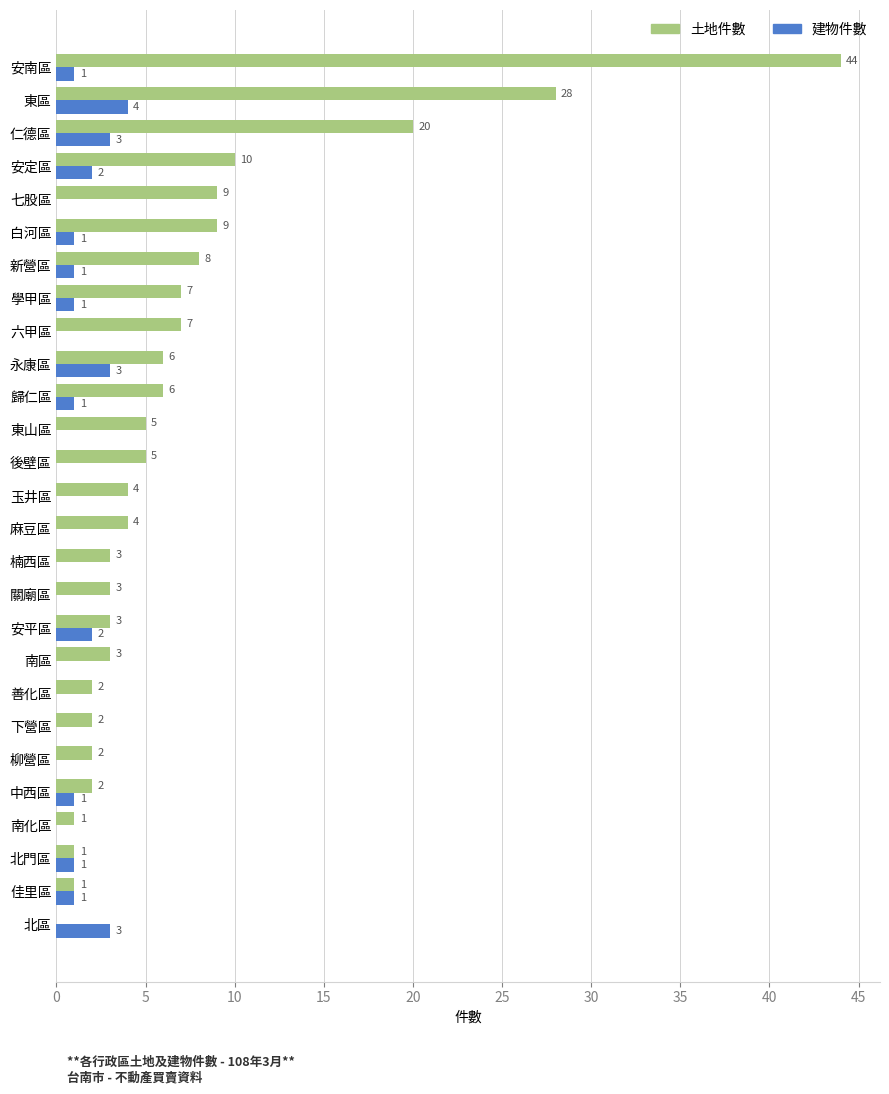

What is the greatest value displayed?

44